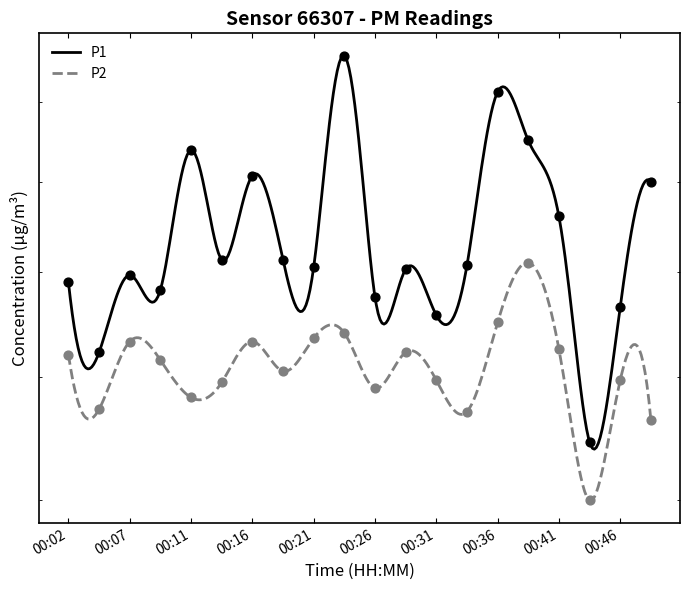

Which series contains the highest Y value?

P1